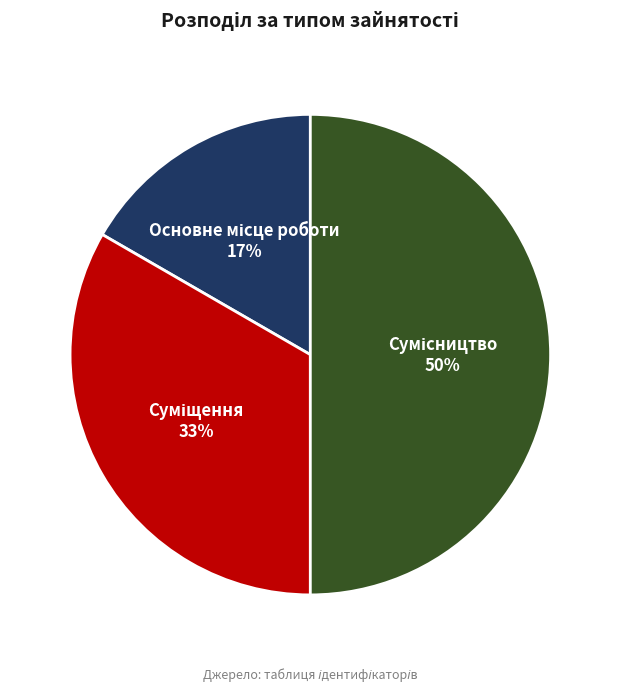

To the nearest percent, what is the difference between the largest and smallest slice percentages?

33%